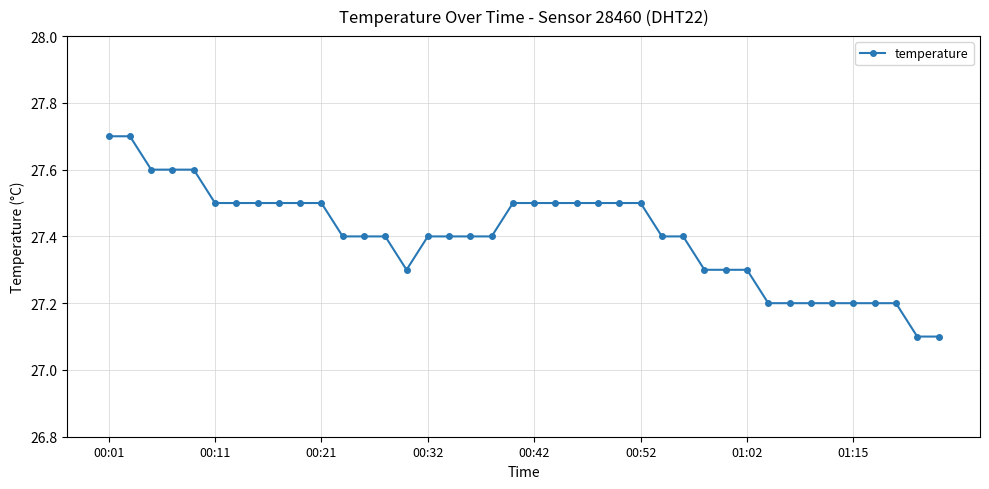

What is the average value?

27.4